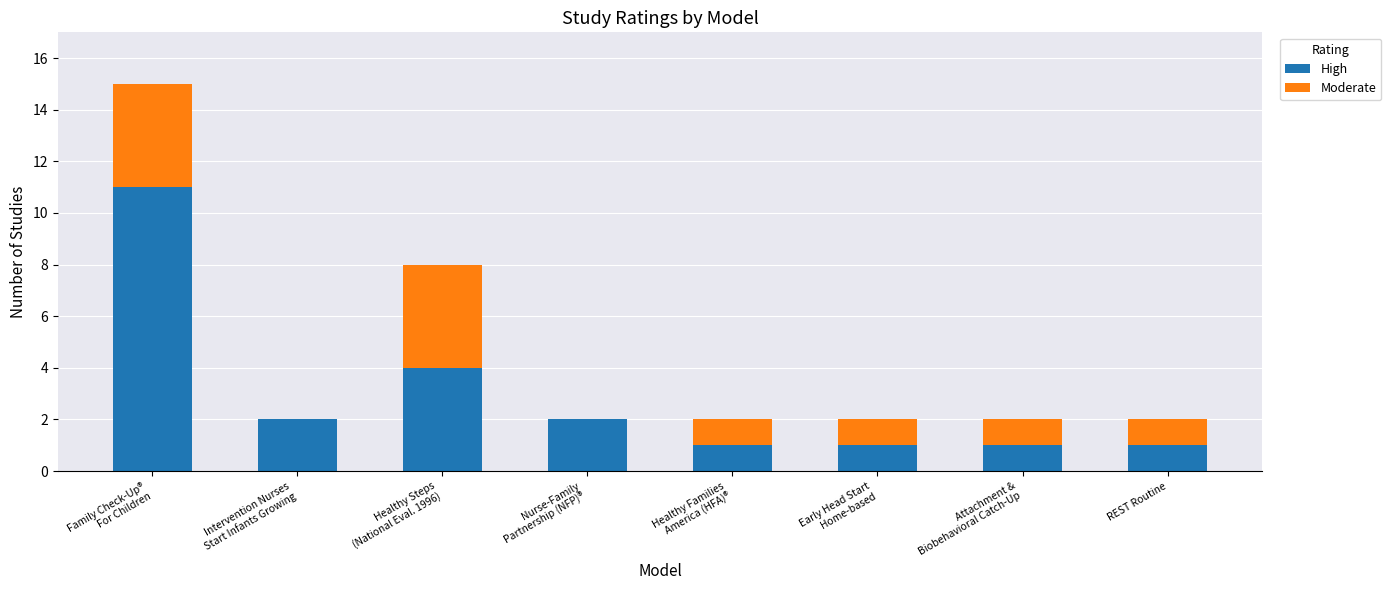

What is the sum of all High values?

23